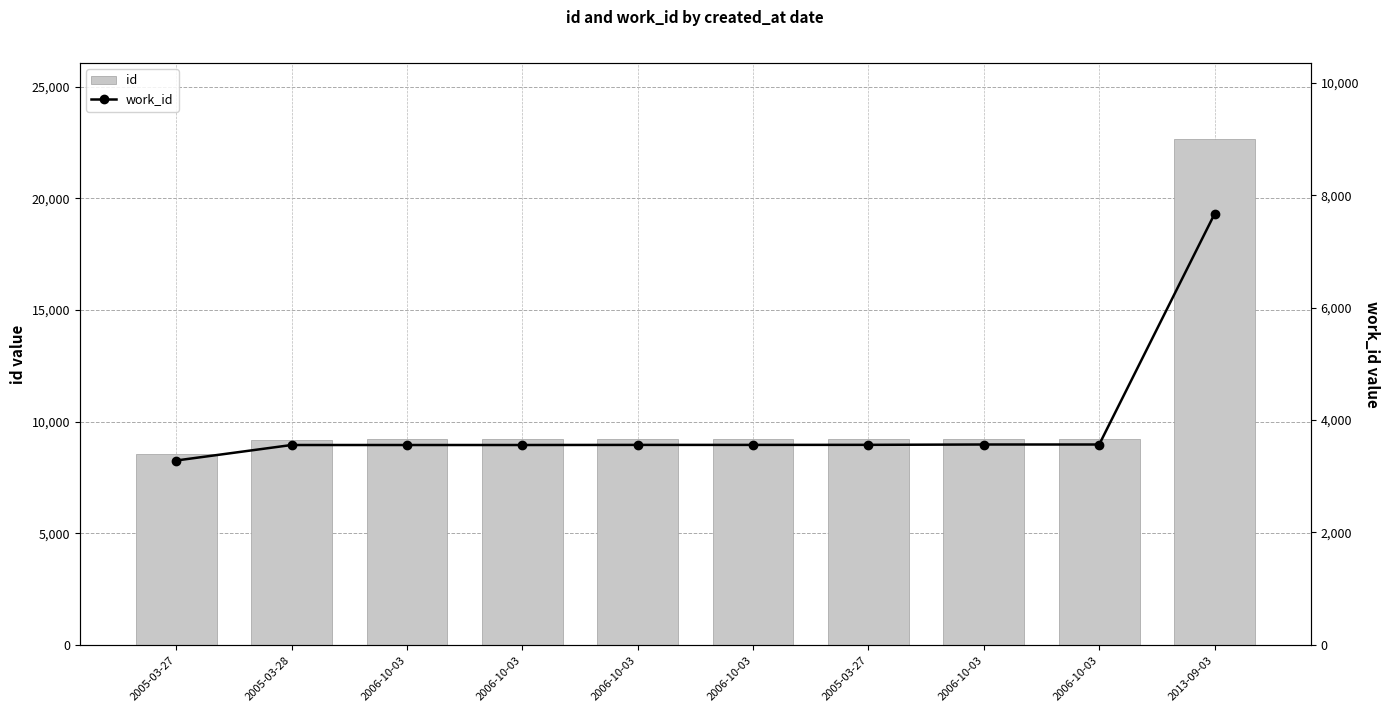

Where is id nearest to the value 15600?

2006-10-03